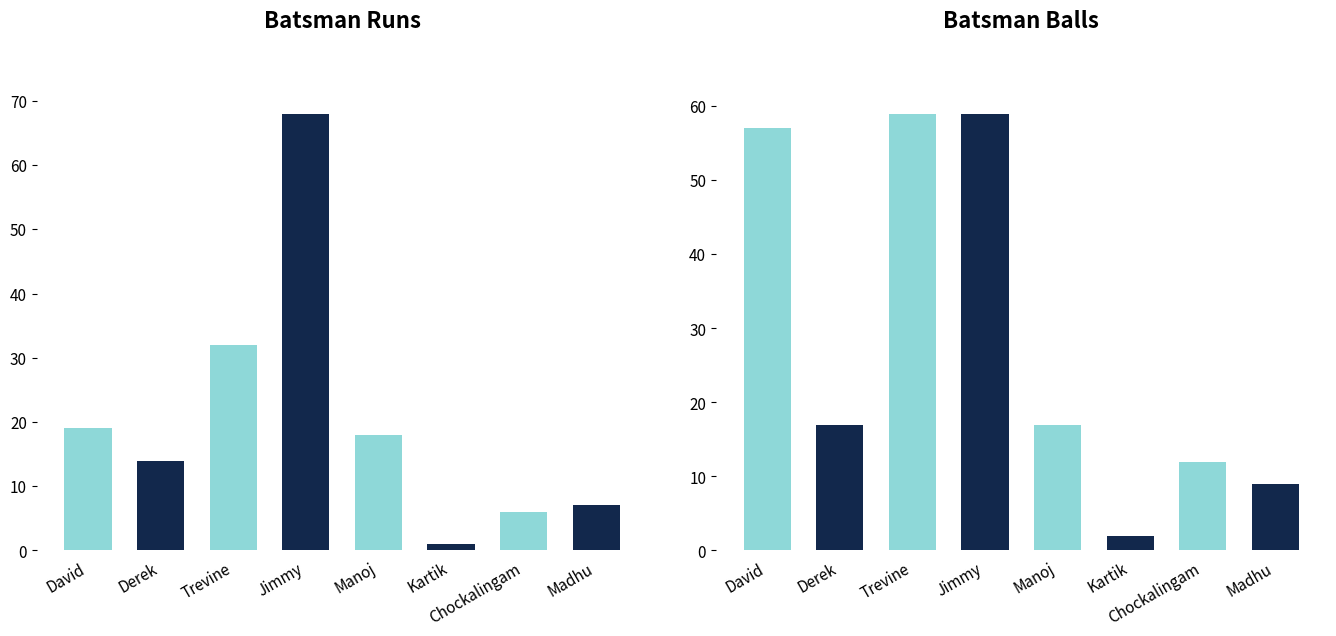

Reading left to right, what are all the values shown in this chart?

Runs: 19	14	32	68	18	1	6	7
Balls: 57	17	59	59	17	2	12	9